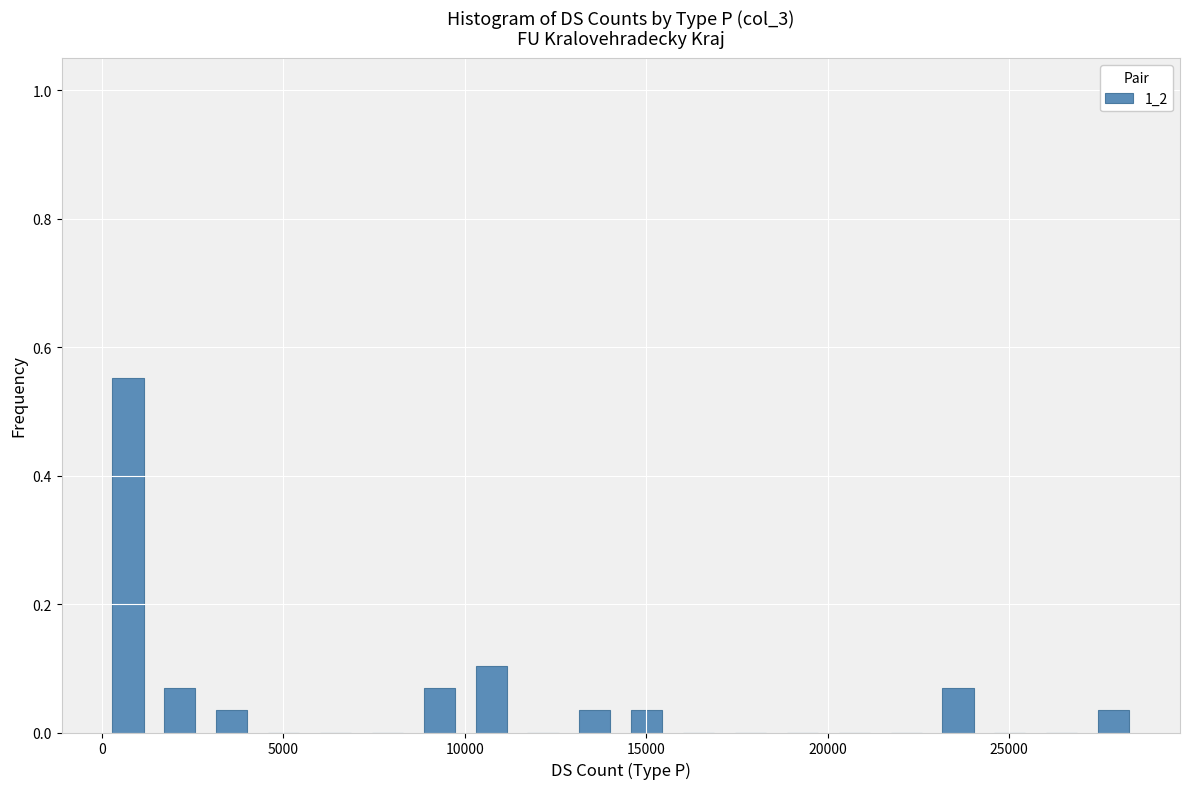

Read against the x-axis, roughly where is the centre of the tallest bar?

500